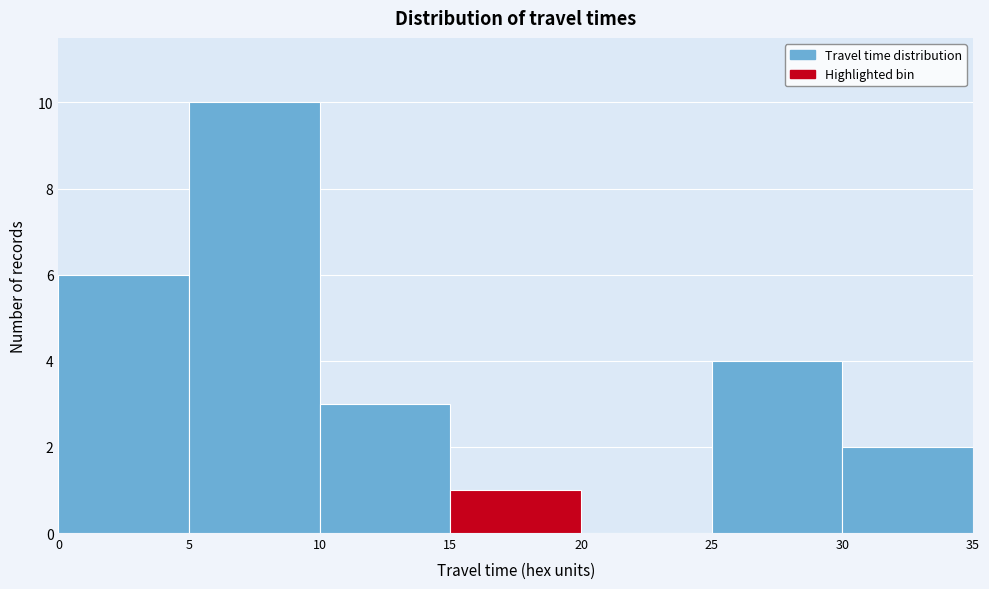

Over which range of the x-axis is the bar tallest?

5 to 10